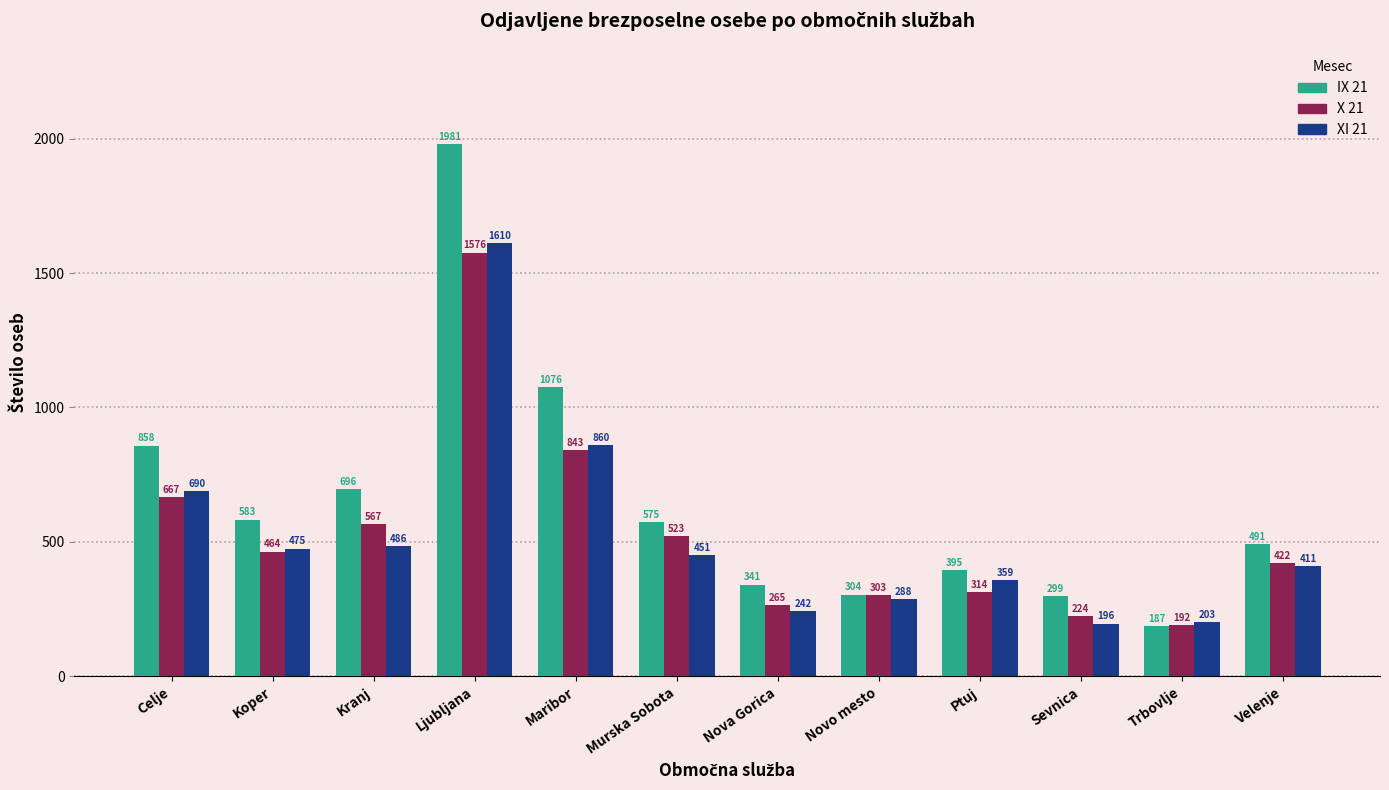

Reading left to right, list all the values displayed in this chart.

IX 21: 858	583	696	1981	1076	575	341	304	395	299	187	491
X 21: 667	464	567	1576	843	523	265	303	314	224	192	422
XI 21: 690	475	486	1610	860	451	242	288	359	196	203	411